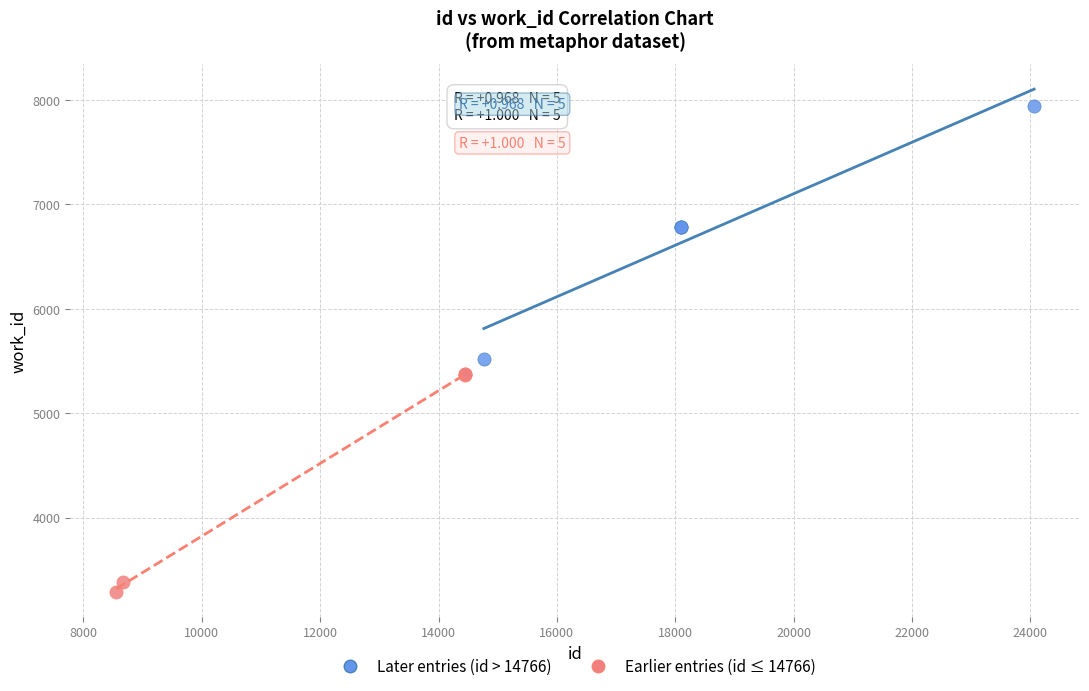

Which series contains the highest Y value?

Later entries (id > 14766)